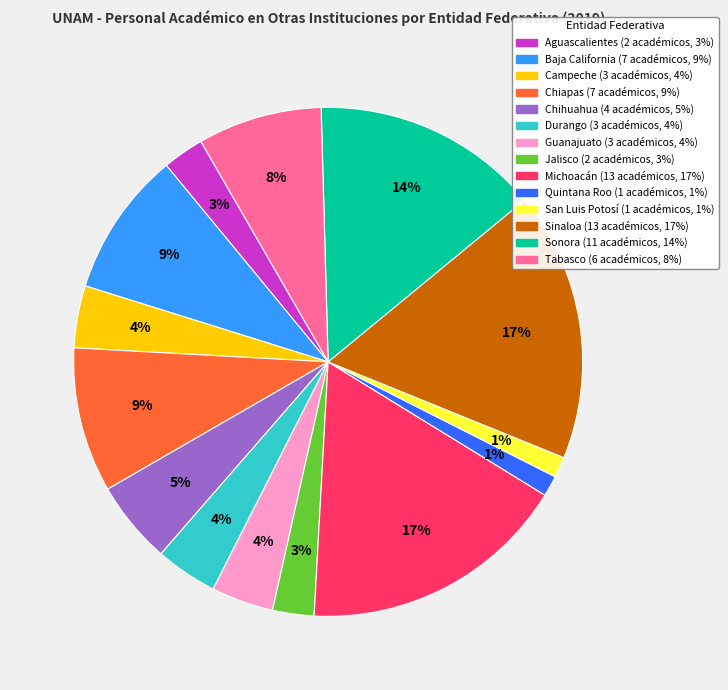

Count the number of slices in the pie.

14